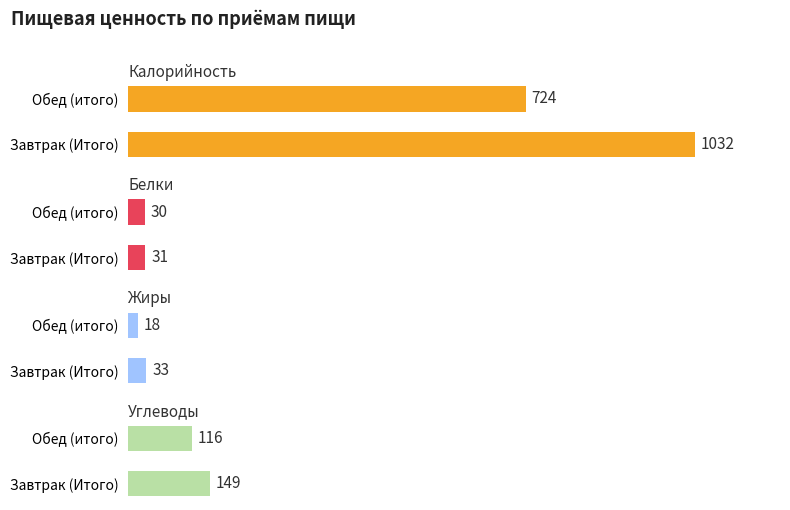

How many data points does each series have?

2